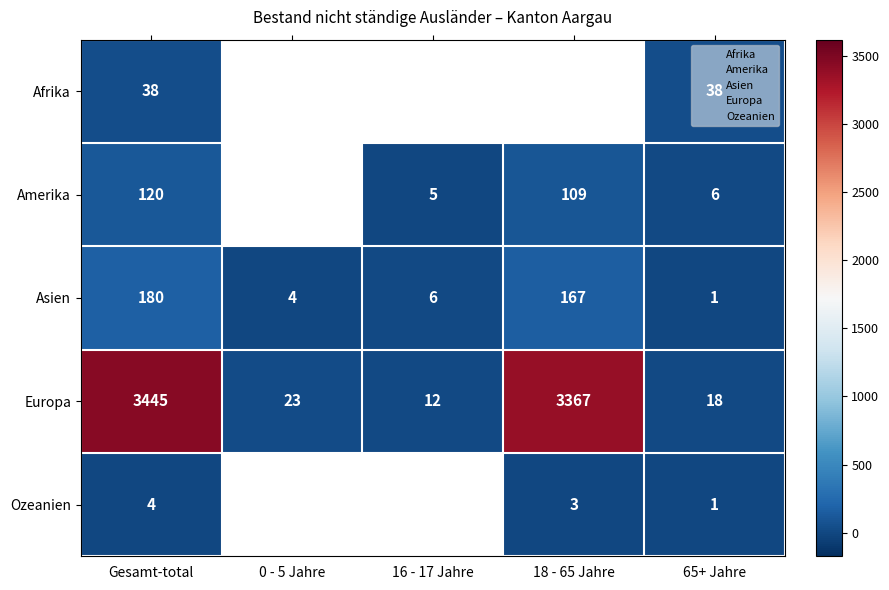

What is the sum of all Europa values?

6865